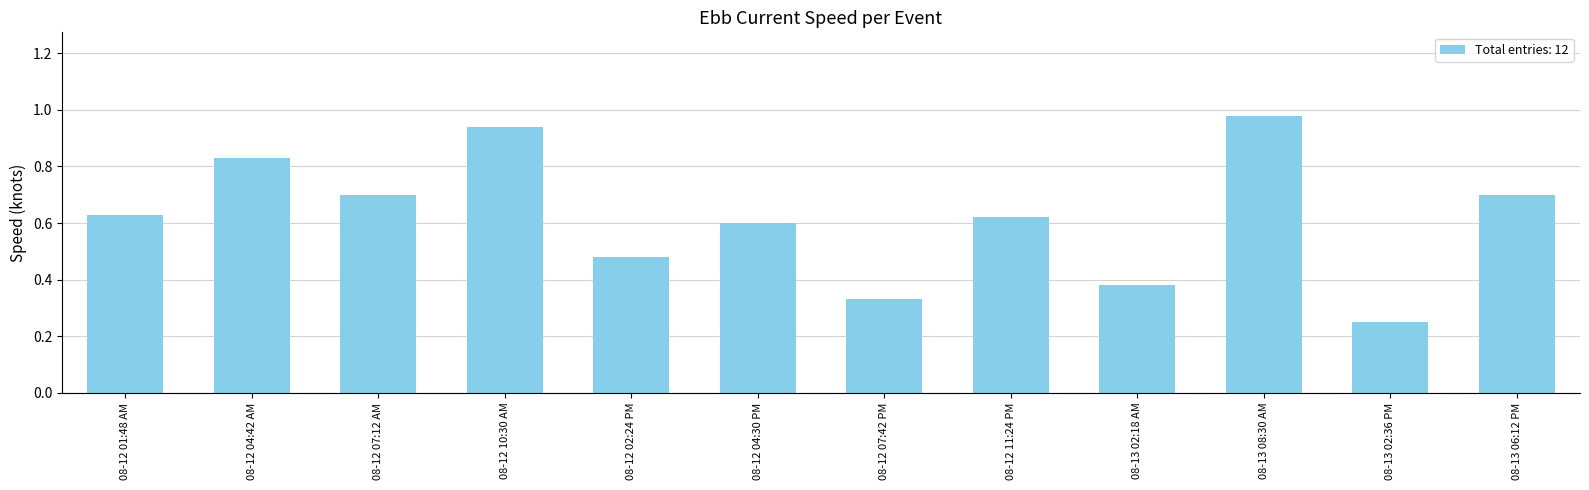

What is the sum of all values?

7.4